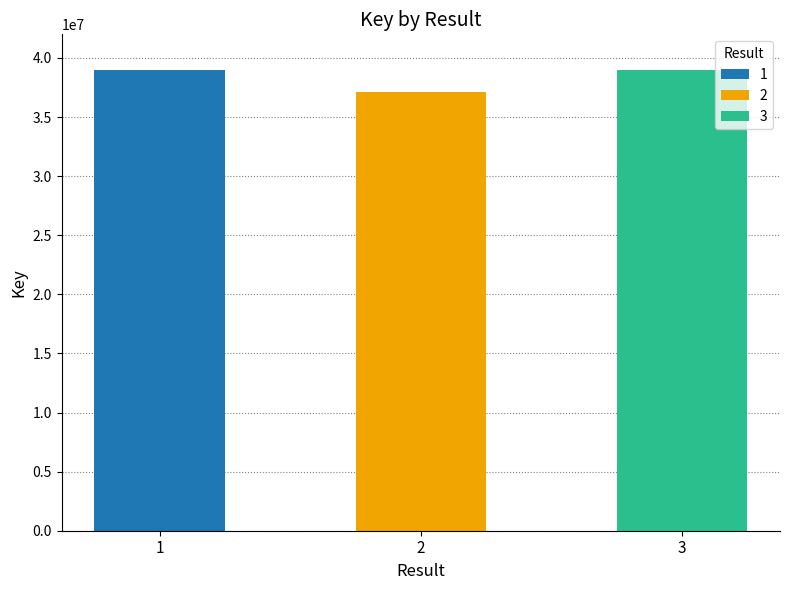

Reading left to right, transcribe all the data shown in this chart.

1=38977523	2=37114039	3=39001140